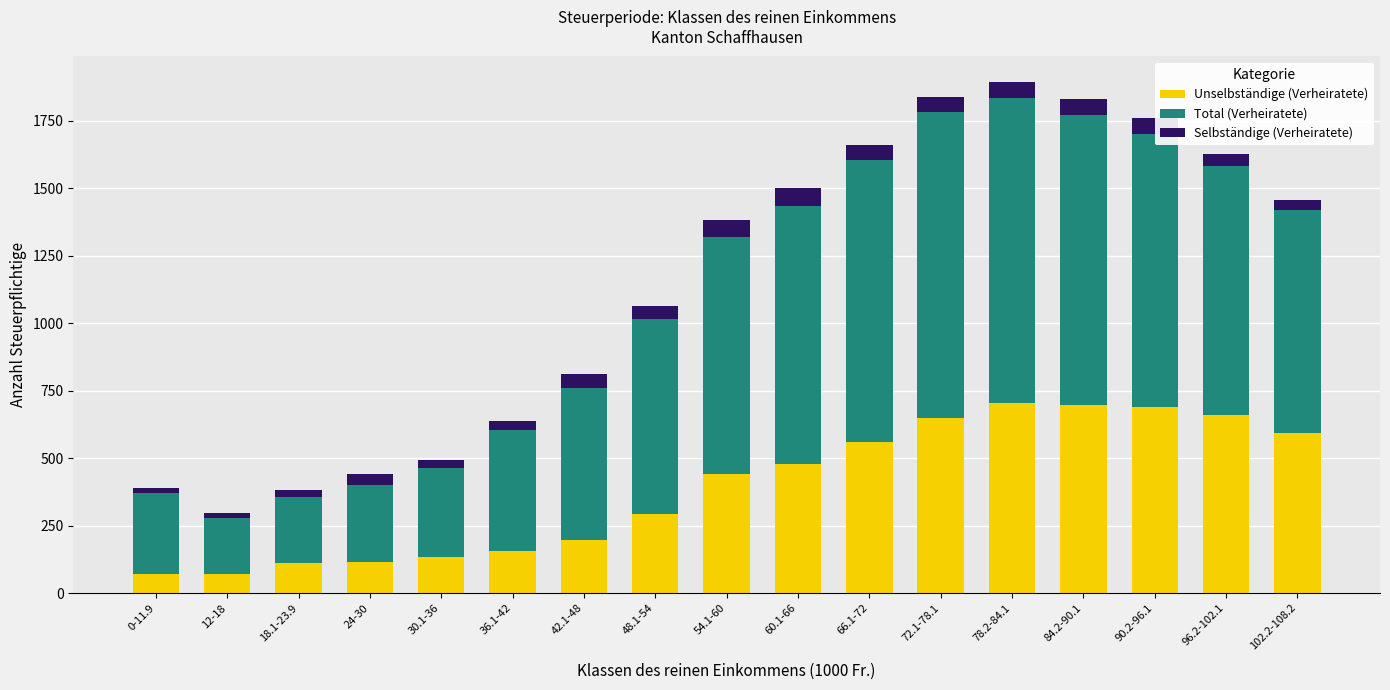

True or false: Unselbständige (Verheiratete) has a value of 696 at 84.2-90.1.

True